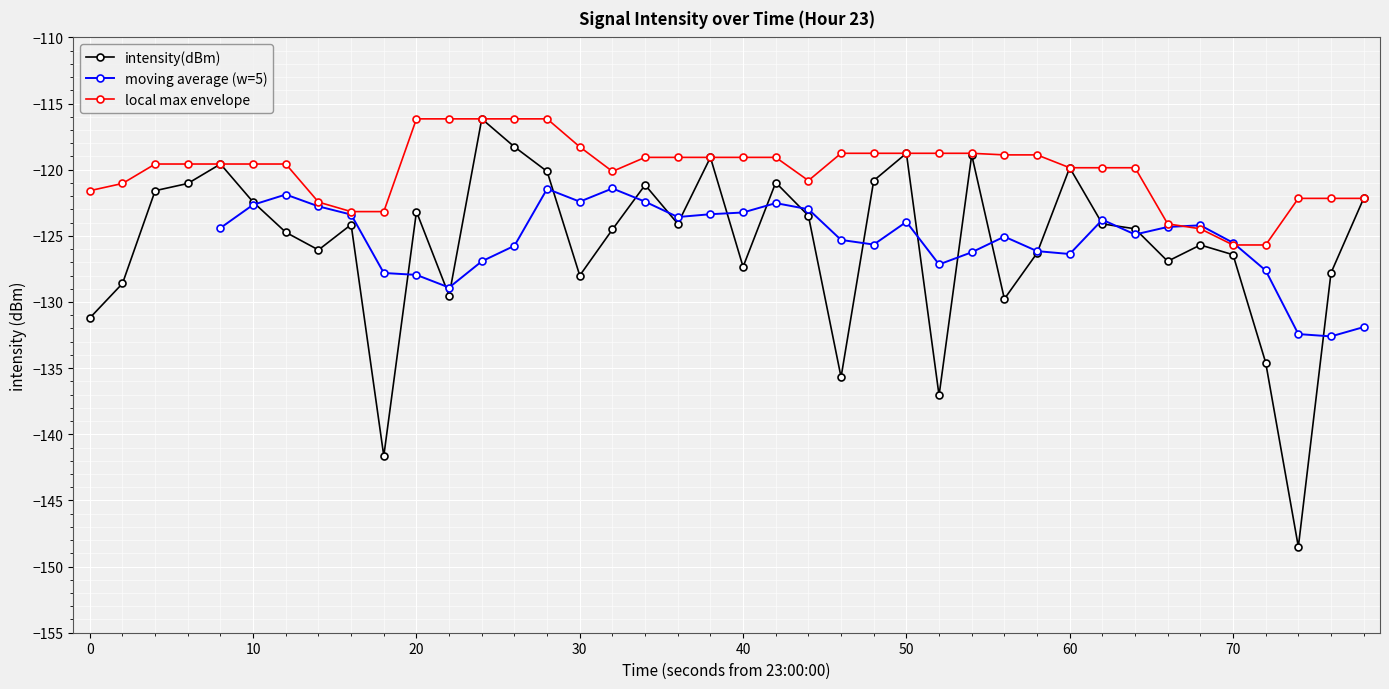

Reading left to right, extract all data points from this chart.

-131.2	-128.6	-121.6	-121.0	-119.6	-122.4	-124.7	-126.1	-124.1	-141.6	-123.2	-129.5	-116.2	-118.3	-120.1	-128.0	-124.5	-121.2	-124.1	-119.1	-127.3	-121.0	-123.5	-135.7	-120.8	-118.8	-137.1	-118.9	-129.8	-126.3	-119.9	-124.1	-124.5	-126.9	-125.7	-126.4	-134.6	-148.5	-127.8	-122.2